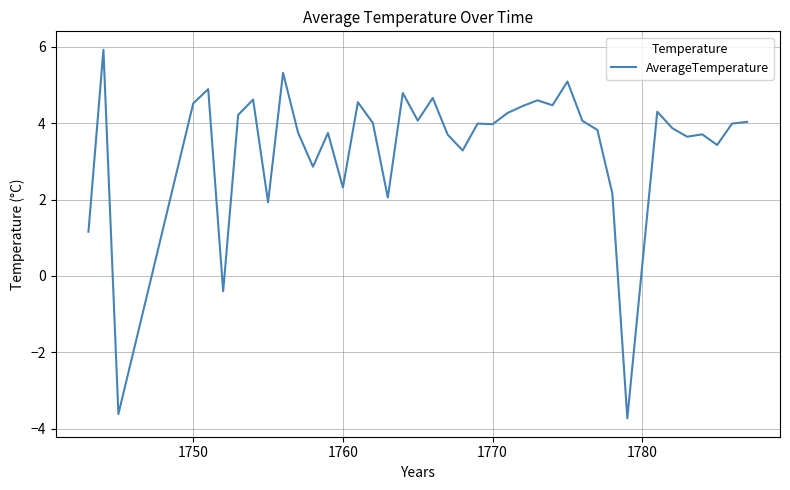

What is the minimum value shown in the chart?

-3.7